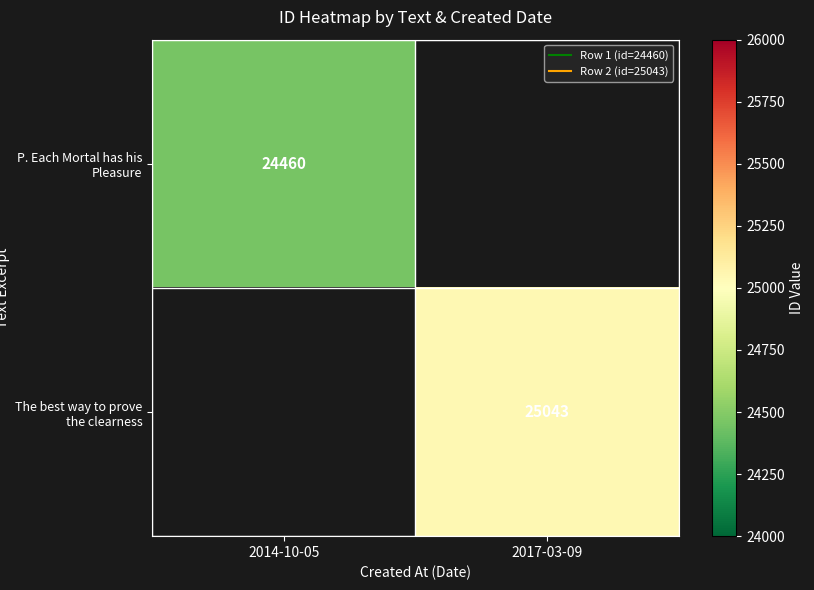

At how many categories does at least one series exceed 24754?

1